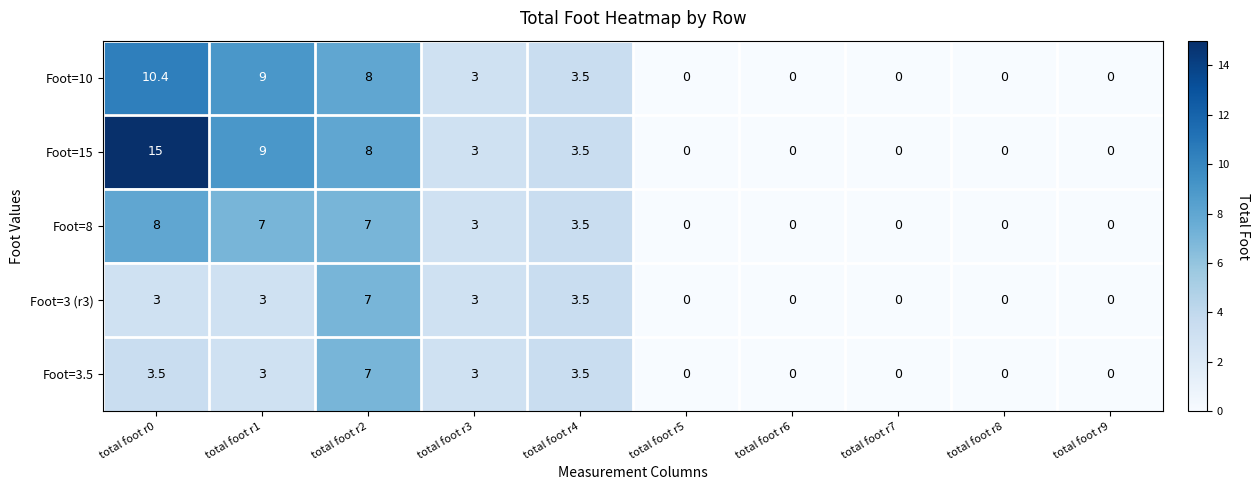

Which series has the widest spread of values?

Foot=15